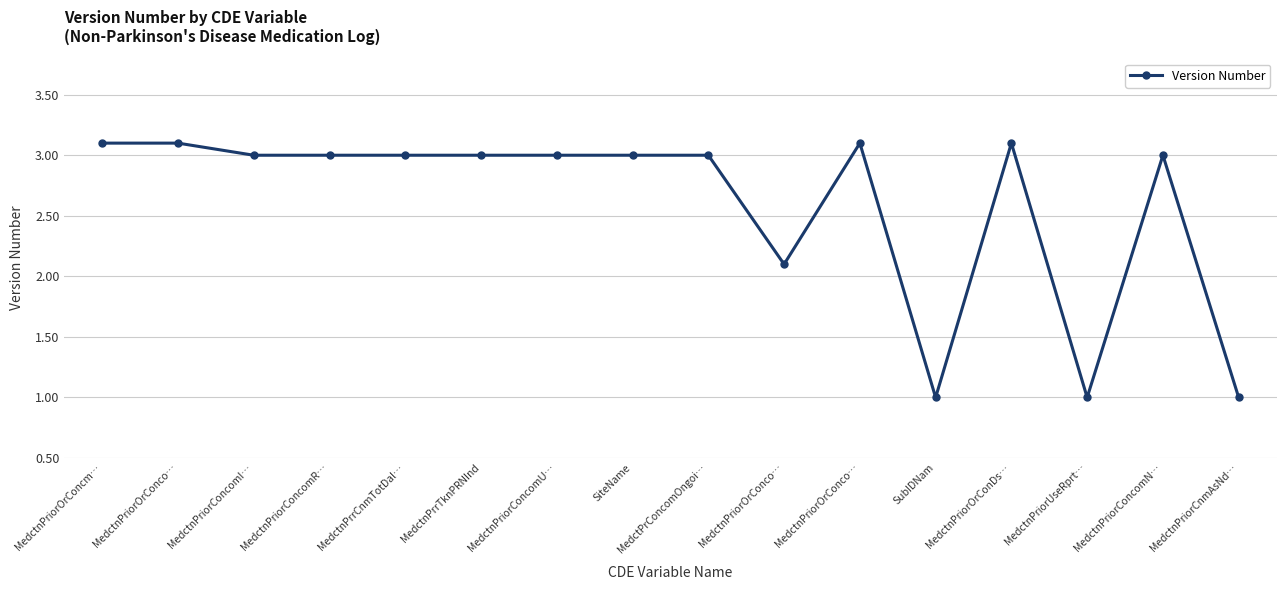

What is the sum of the values at MedctnPrrTknPRNInd and MedctnPriorCnmAsNd…?

4.0